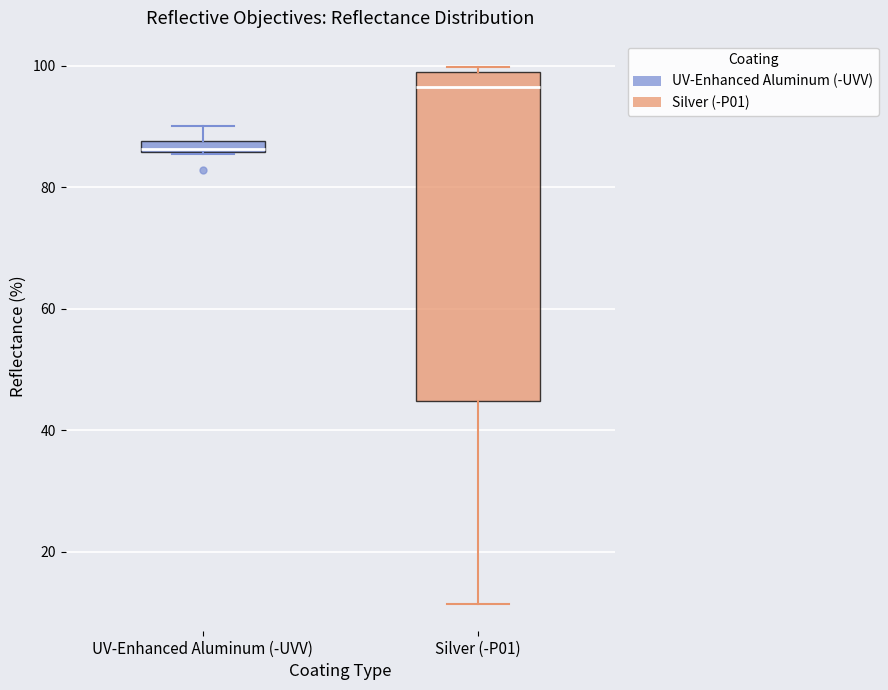

Where is the upper edge of the box for UV-Enhanced Aluminum (-UVV) on the y-axis? The values are not printed on the chart, so give them approximately, as read against the axis.

88